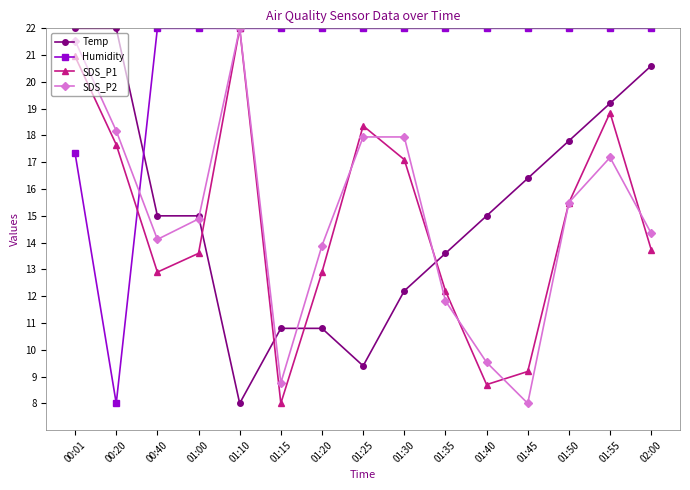

At which label is Temp closest to 14?

01:35